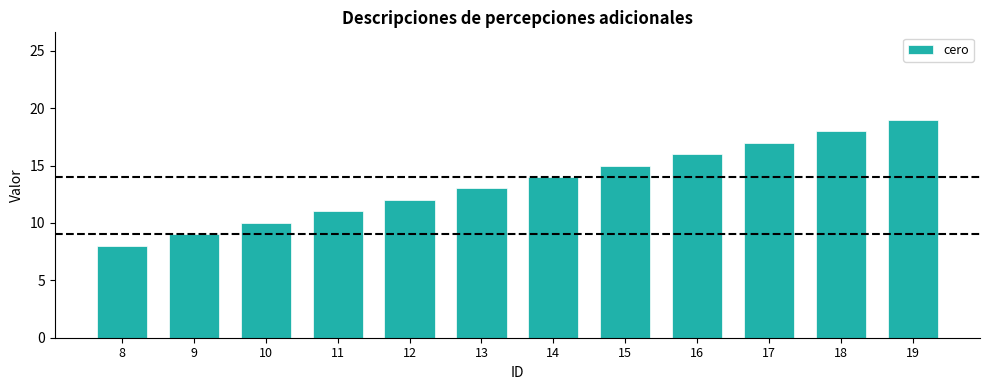

Reading left to right, what are all the values shown in this chart?

8=8	9=9	10=10	11=11	12=12	13=13	14=14	15=15	16=16	17=17	18=18	19=19